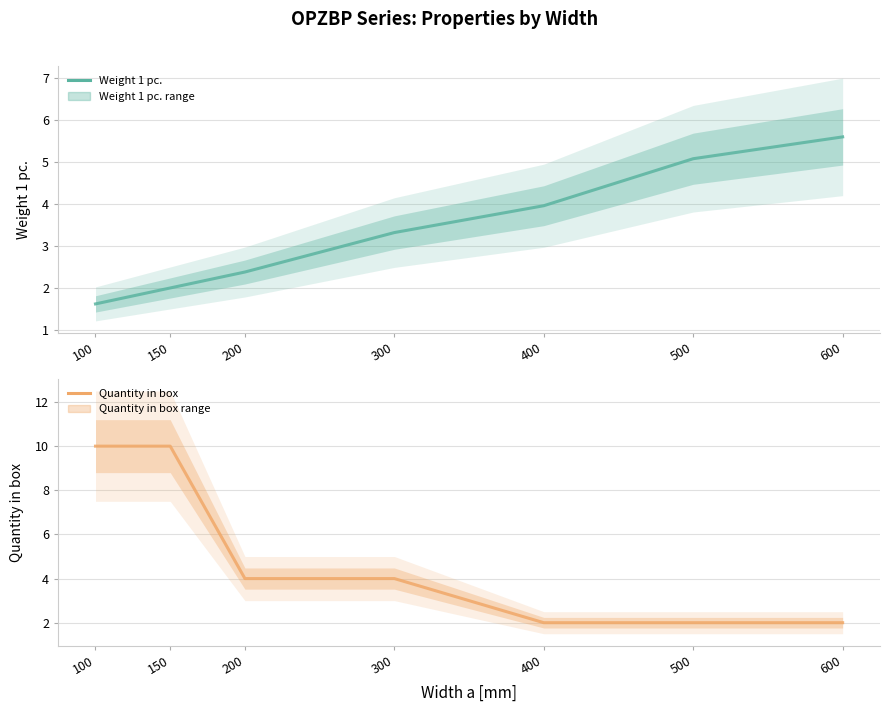

What is the total value across all series at 600?

7.6